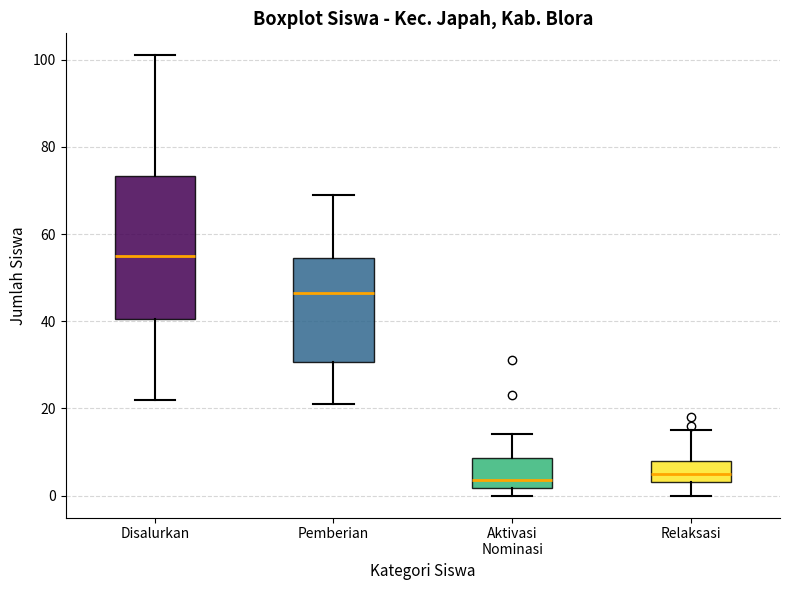

Where does the upper whisker of the box for Disalurkan end on the y-axis? The values are not printed on the chart, so give them approximately, as read against the axis.

102